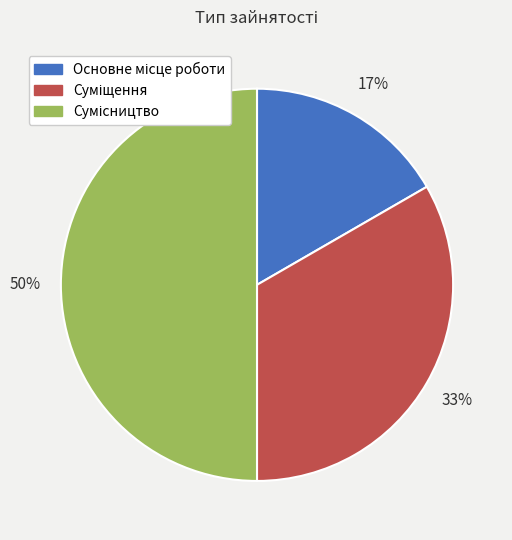

To the nearest percent, what is the average slice percentage?

33%